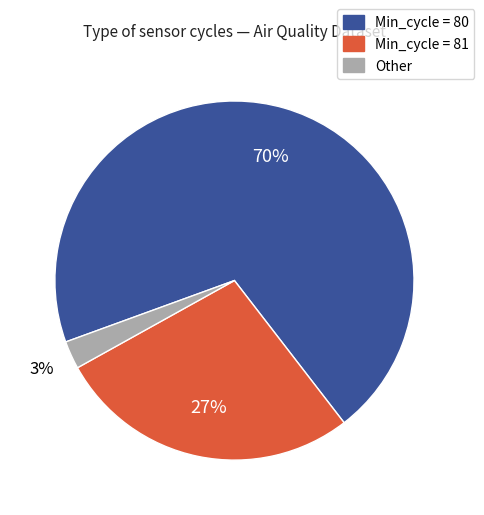

Which has a higher value, Min_cycle = 81 or Other?

Min_cycle = 81